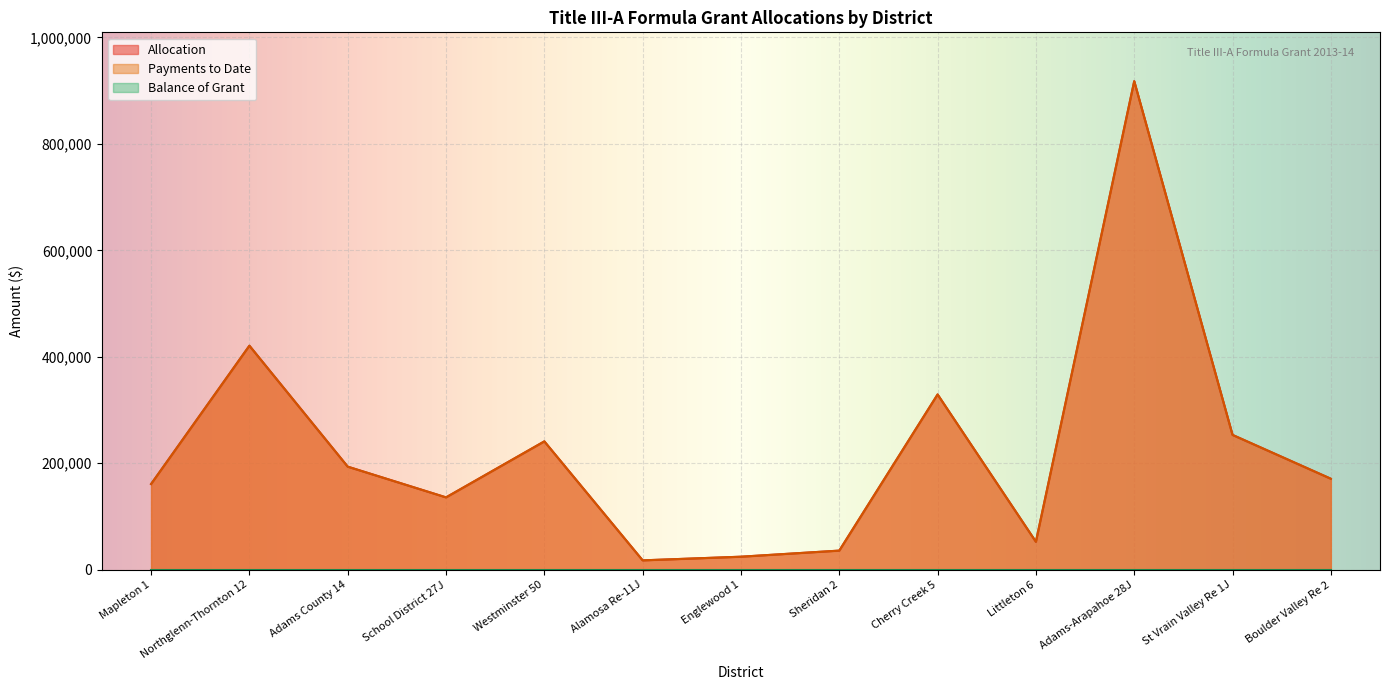

What is the difference between the maximum and second lowest values in the Allocation series?

893102